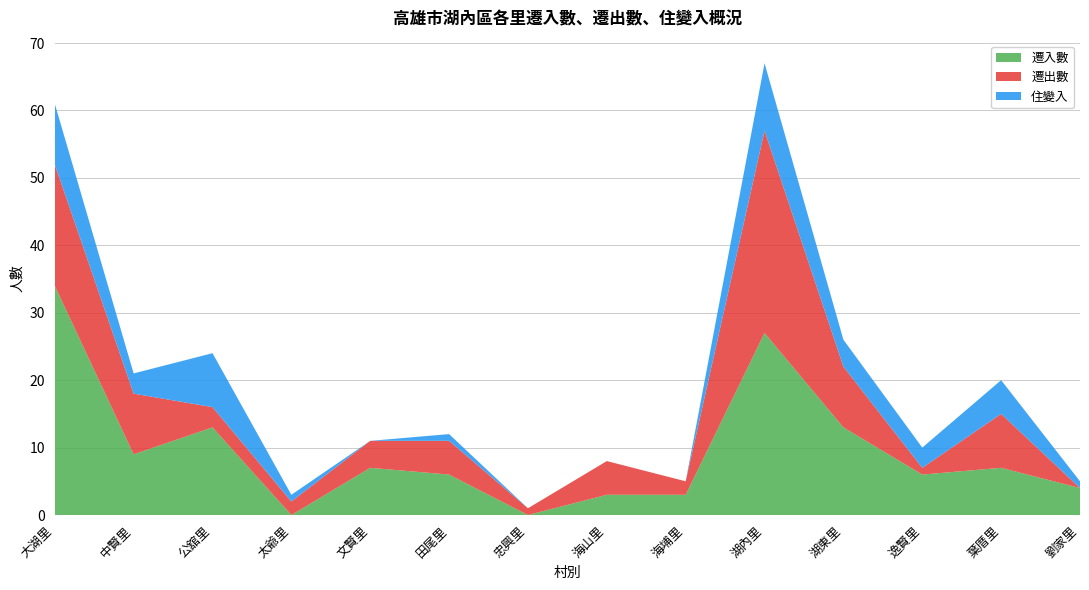

Reading right to left, list all the values displayed in this chart.

遷入數: 4	7	6	13	27	3	3	0	6	7	0	13	9	34
遷出數: 0	8	1	9	30	2	5	1	5	4	2	3	9	18
住變入: 1	5	3	4	10	0	0	0	1	0	1	8	3	9